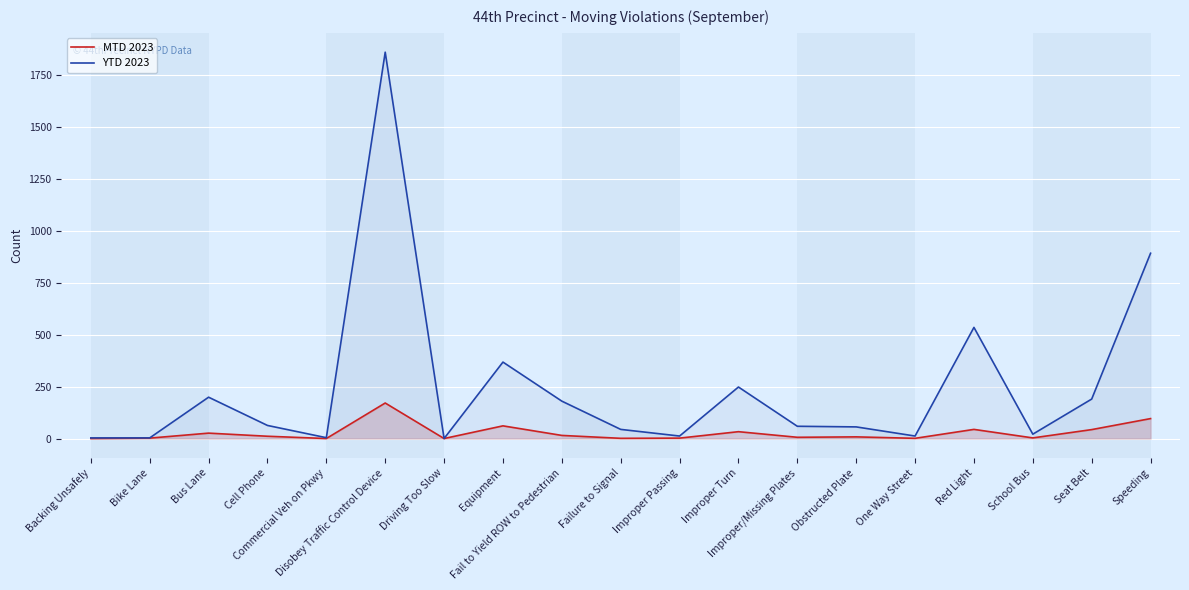

Where is MTD 2023 nearest to the value 85?

Speeding